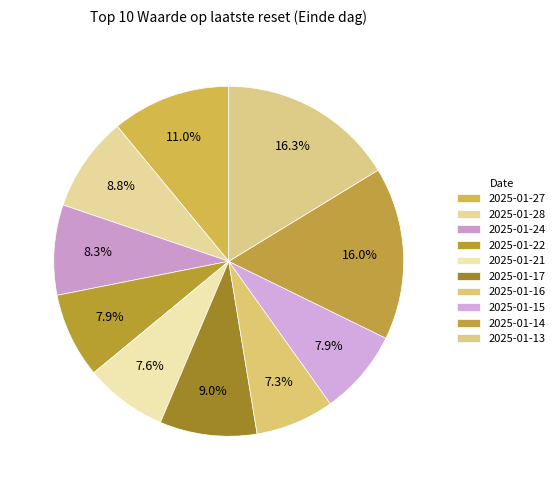

Is it true that 2025-01-14 is 16% of the pie?

True